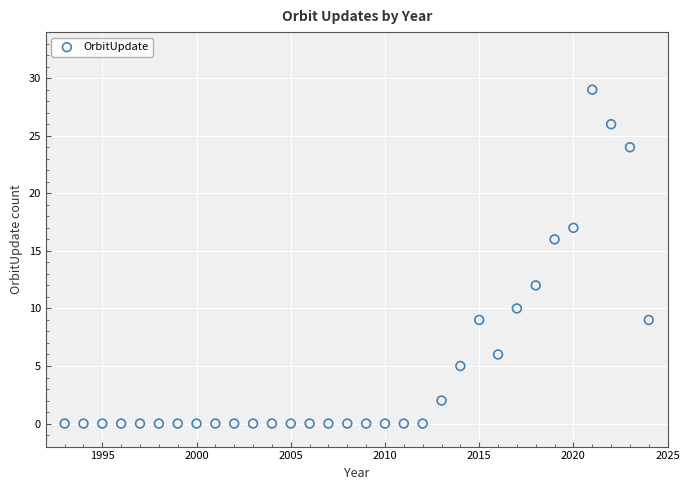

What is the range of X values (max minus min)?

31